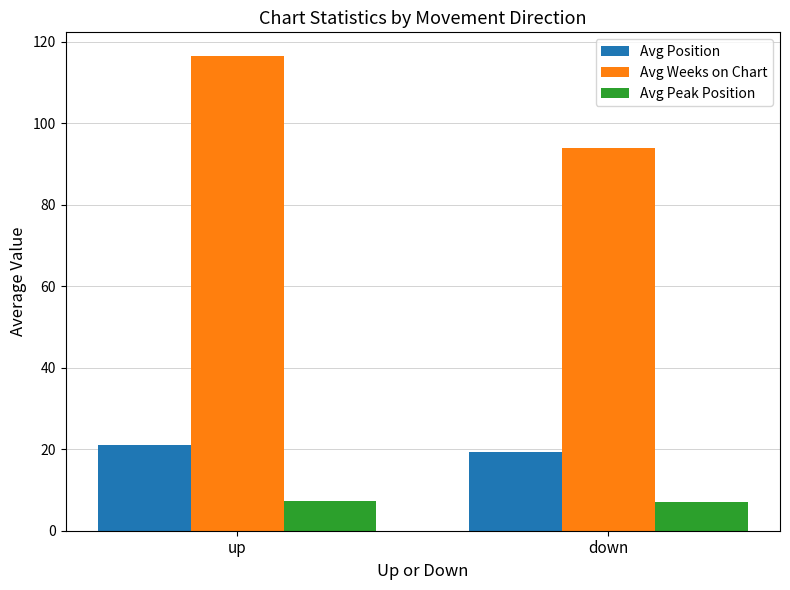

The value of Avg Weeks on Chart at down is 30.7. True or false?

False